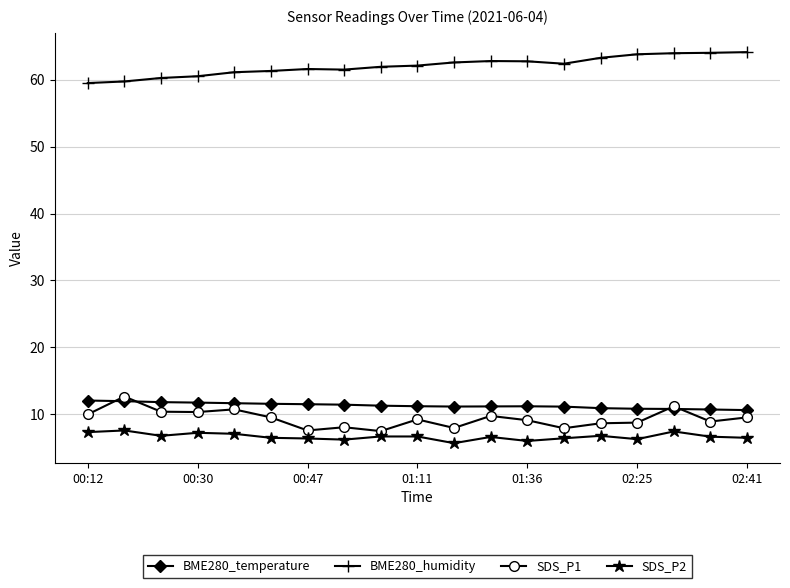

What is the value of the SDS_P1 point at the 11th from the left?

8.0